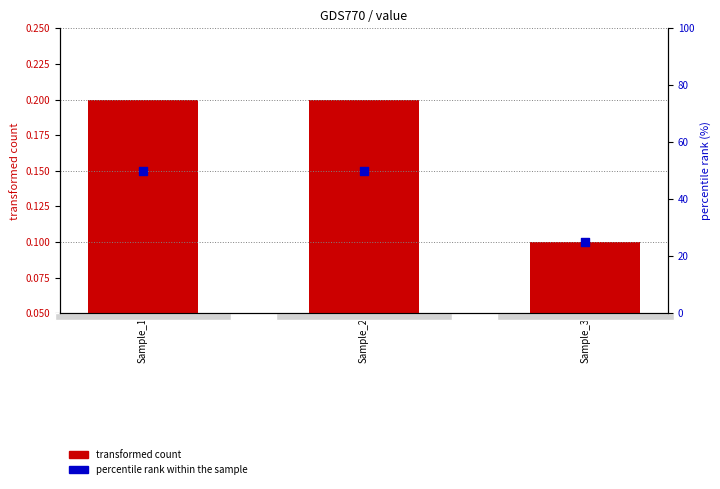

At how many categories does at least one series exceed 41?

2